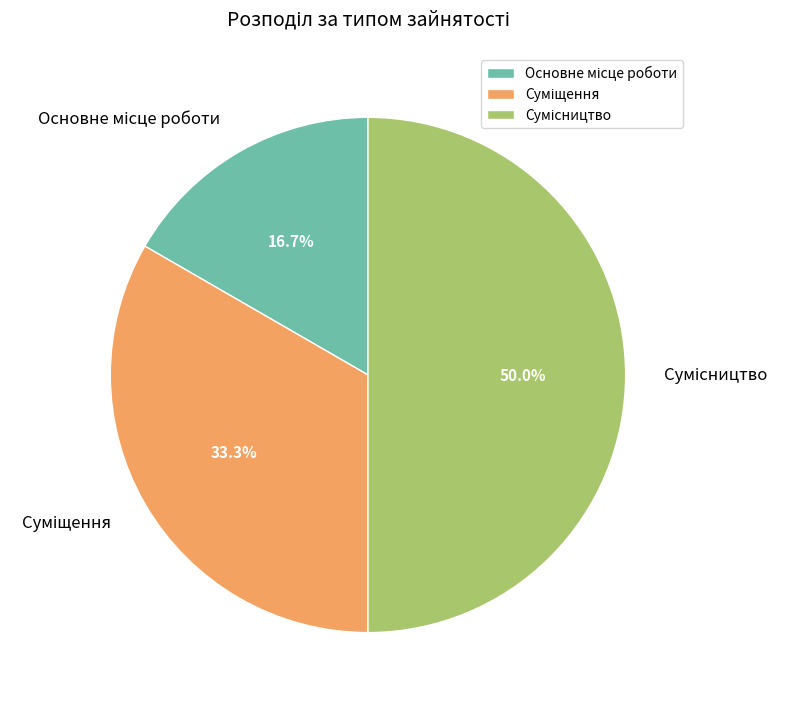

To the nearest percent, what is the difference between the Суміщення and Основне місце роботи slice percentages?

17%